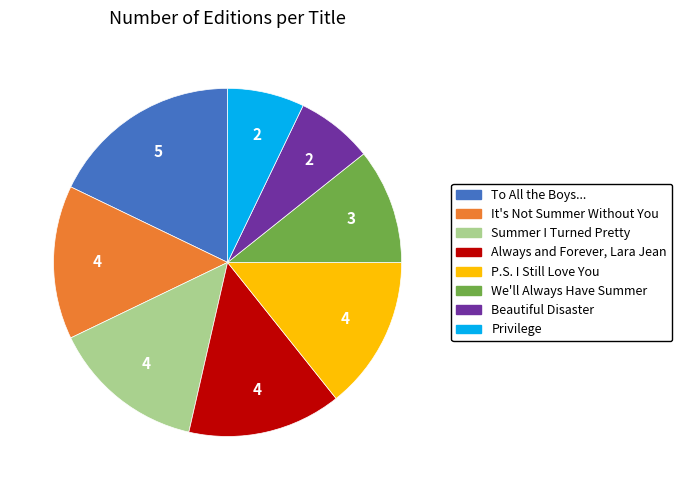

Is there any slice that represents more than half of the pie?

No